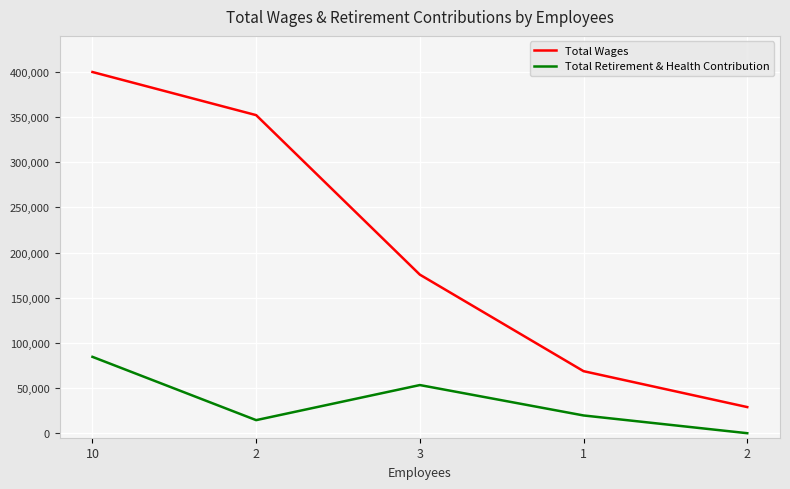

What is the label of the 2nd point from the right?

1